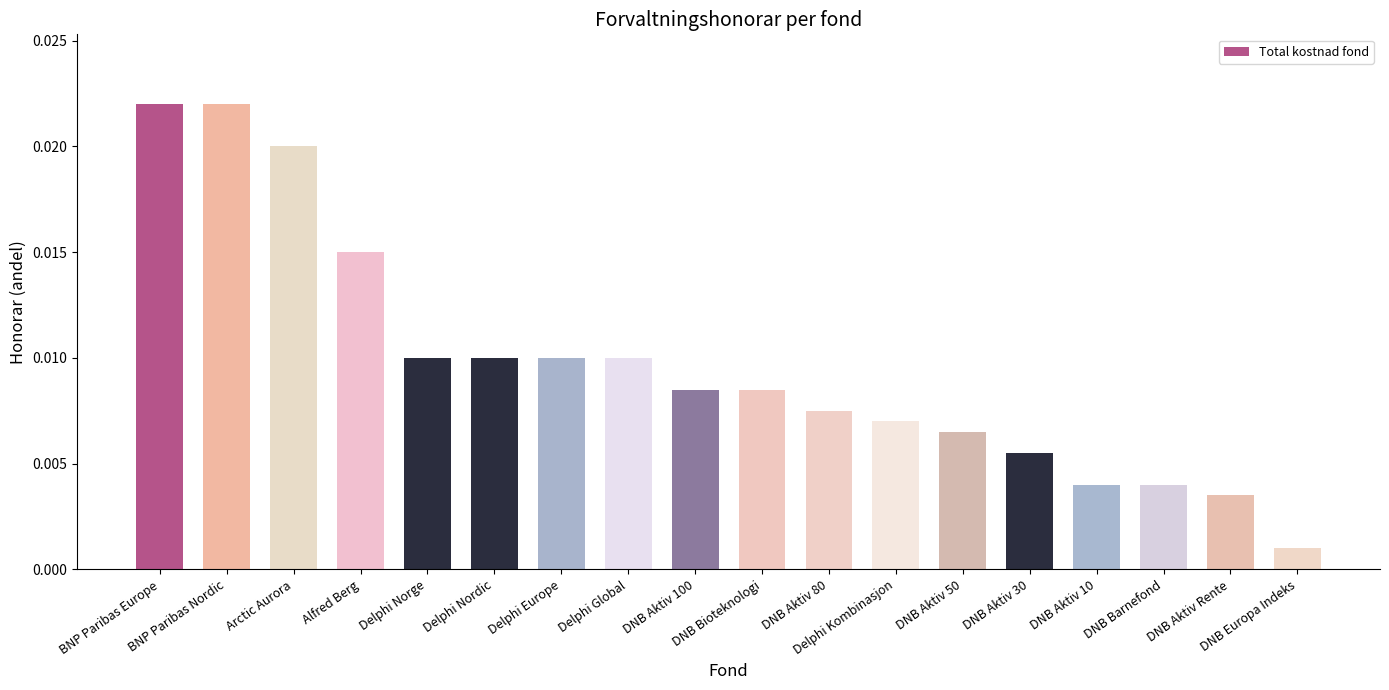

How many bars are there in total?

18